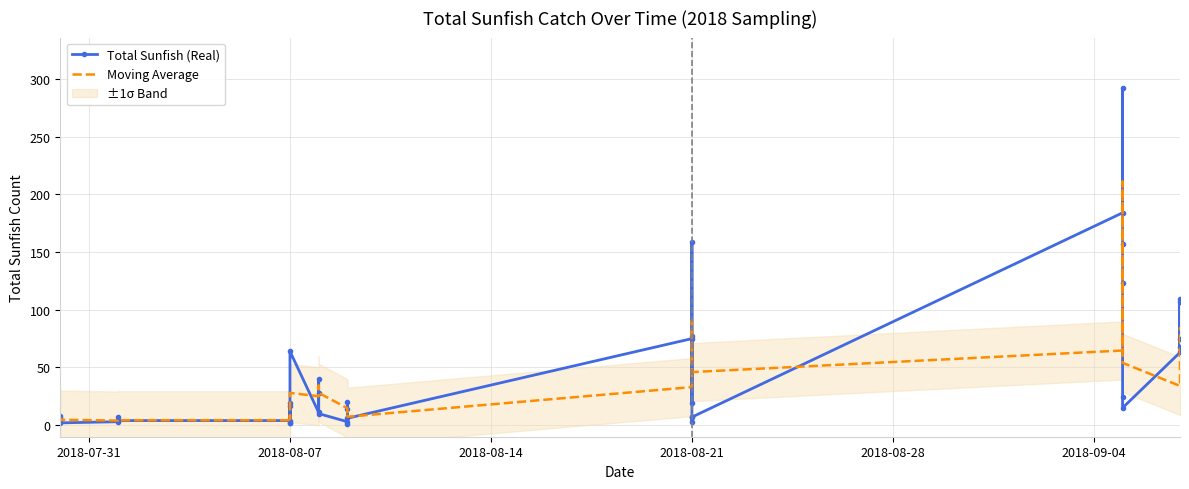

At how many categories does at least one series exceed 12?

28